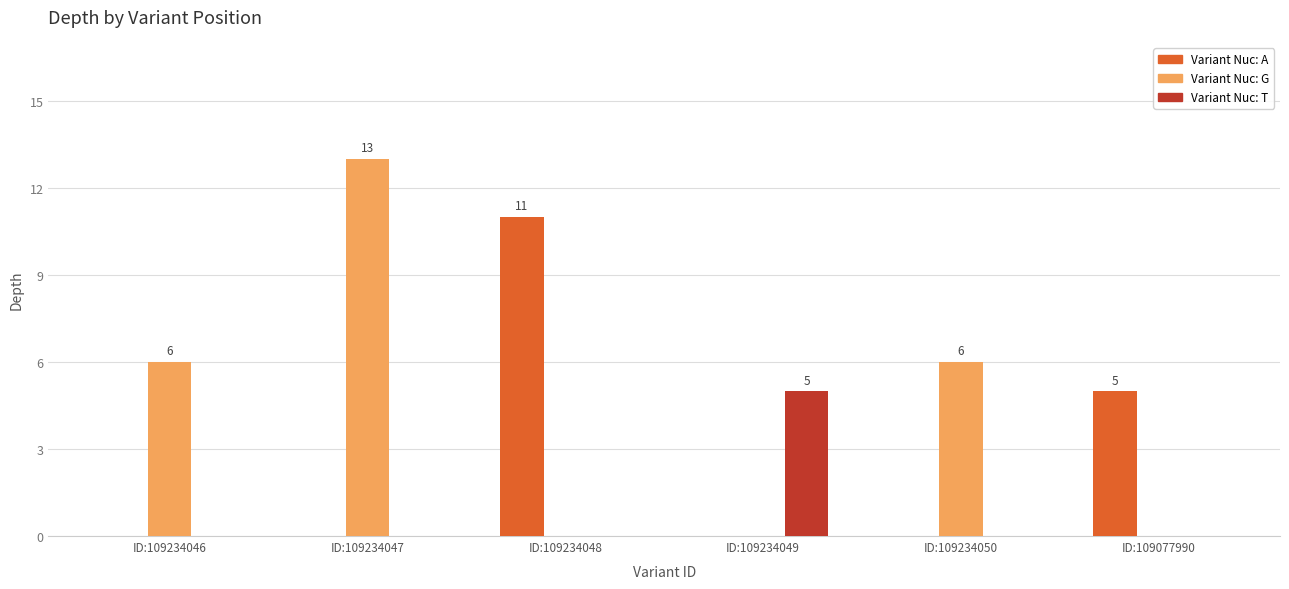

Is the value of Variant Nuc: G at ID:109234050 greater than the value of Variant Nuc: T at ID:109234050?

Yes